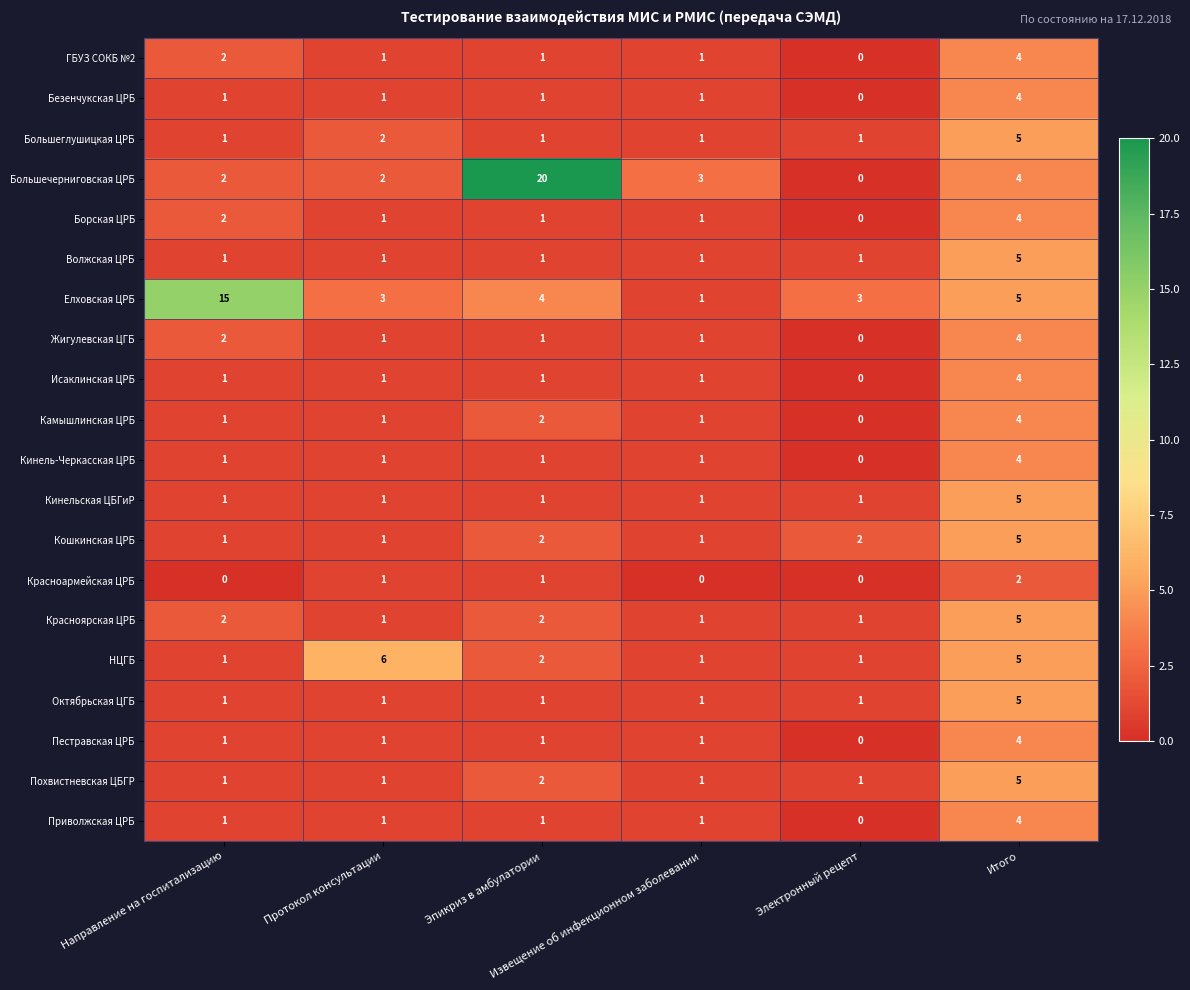

How many distinct data groups are displayed?

20